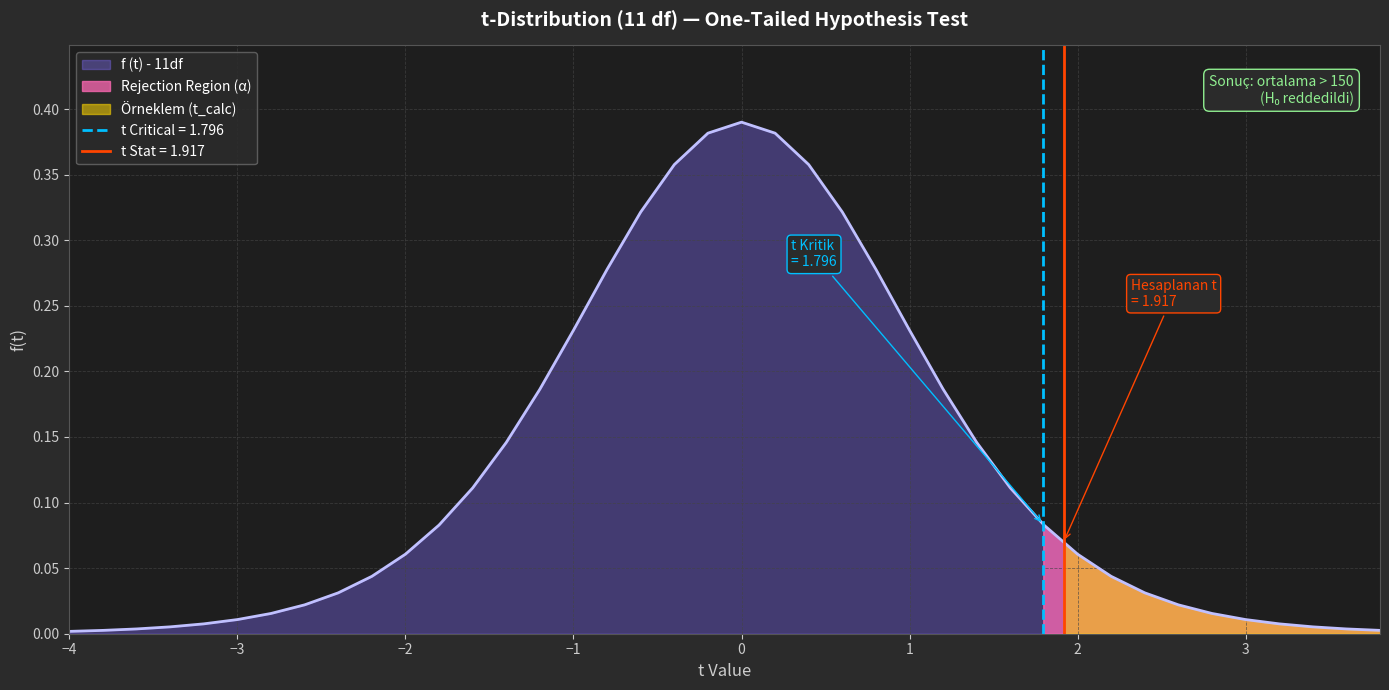

Is it true that the value at 2 is 0.1?

True